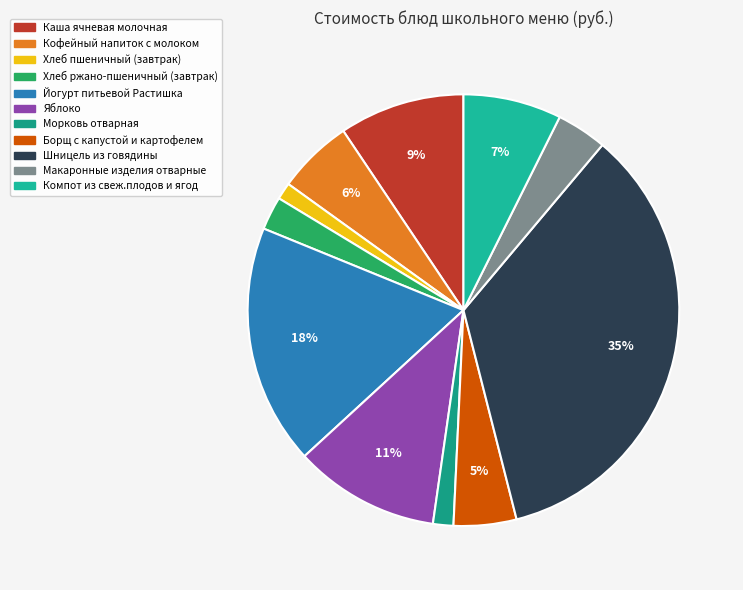

How many segments does this pie chart have?

11